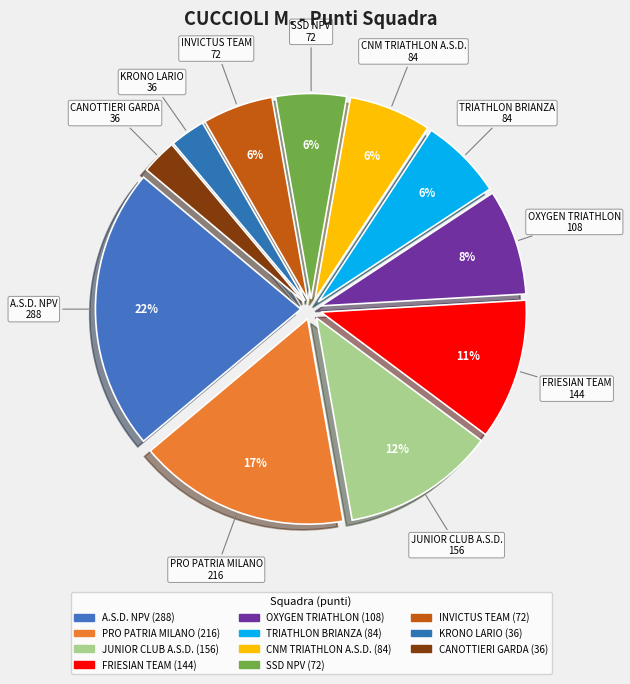

Is there a majority slice in this chart?

No